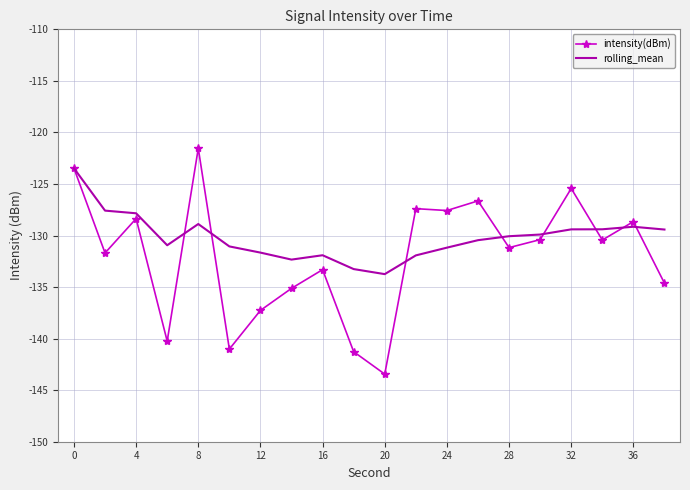

Rank the series by their maximum value, from highest to lowest.

intensity(dBm), rolling_mean